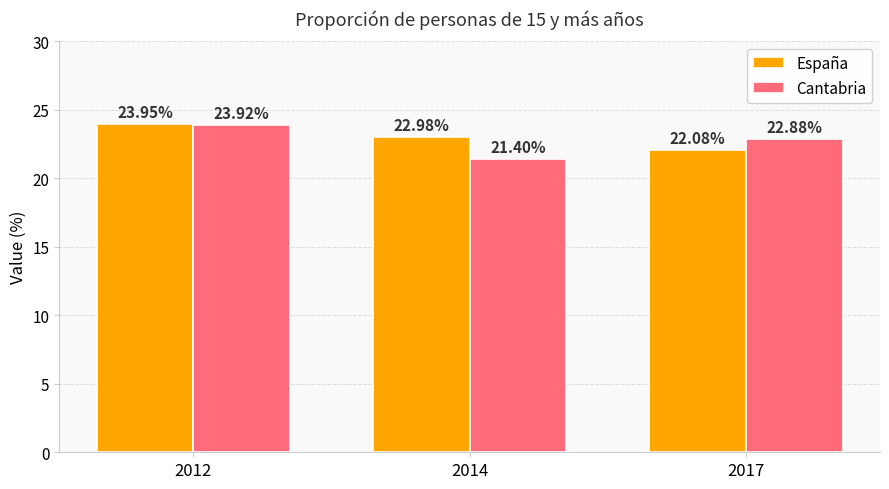

The España series shows 37.7 at 2012. True or false?

False